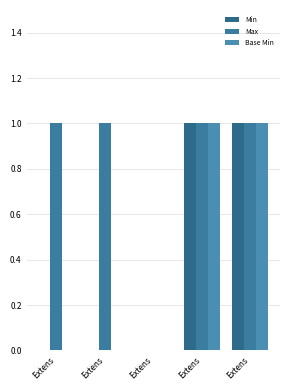

List the series in order of their peak value, highest first.

Min, Max, Base Min